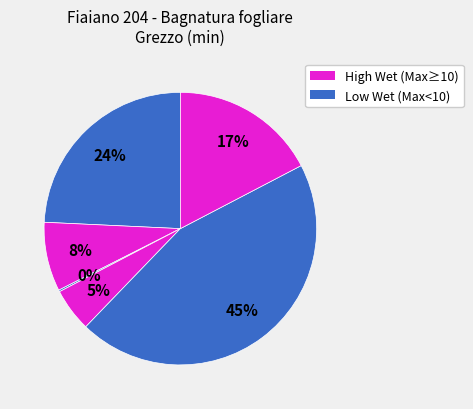

To the nearest percent, what is the difference between the largest and smallest slice percentages?

45%